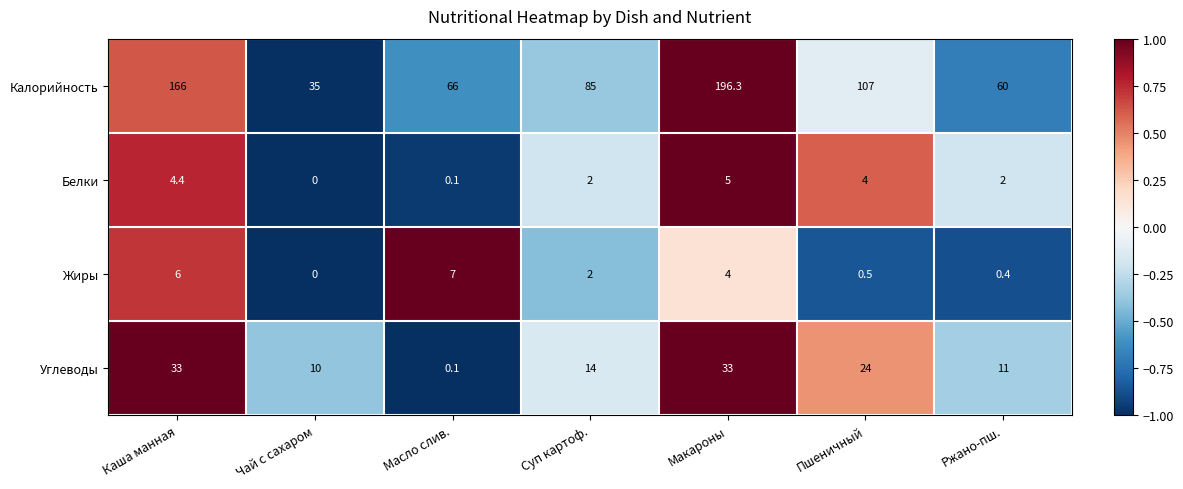

Reading left to right, what are all the values shown in this chart?

Калорийность: Каша манная=166.0	Чай с сахаром=35.0	Масло слив.=66.0	Суп картоф.=85.0	Макароны=196.3	Пшеничный=107.0	Ржано-пш.=60.0
Белки: Каша манная=4.4	Чай с сахаром=0.0	Масло слив.=0.1	Суп картоф.=2.0	Макароны=5.0	Пшеничный=4.0	Ржано-пш.=2.0
Жиры: Каша манная=6.0	Чай с сахаром=0.0	Масло слив.=7.0	Суп картоф.=2.0	Макароны=4.0	Пшеничный=0.5	Ржано-пш.=0.4
Углеводы: Каша манная=33.0	Чай с сахаром=10.0	Масло слив.=0.1	Суп картоф.=14.0	Макароны=33.0	Пшеничный=24.0	Ржано-пш.=11.0